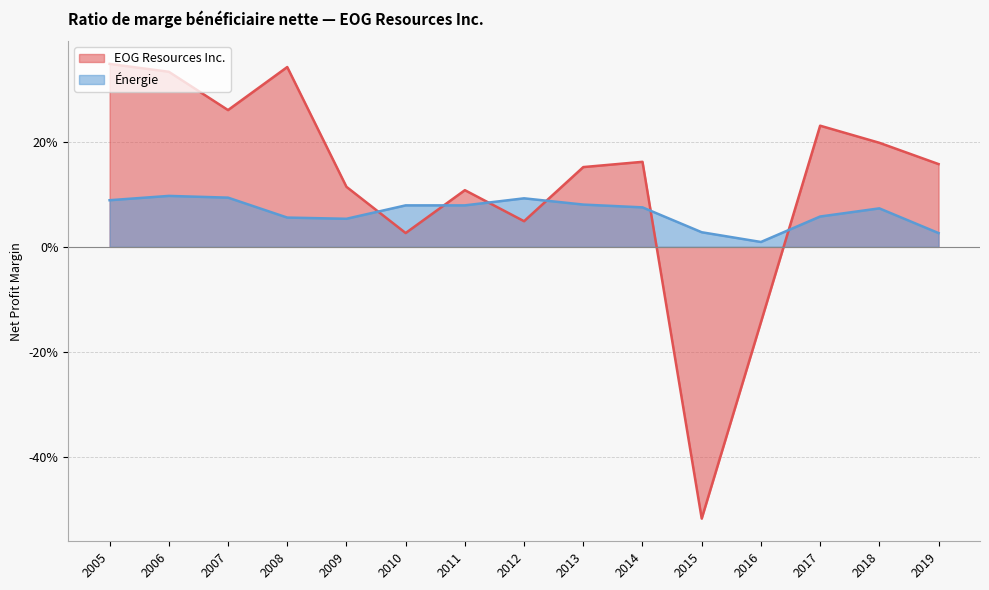

List the series in order of their overall mean, lowest first.

Énergie, EOG Resources Inc.